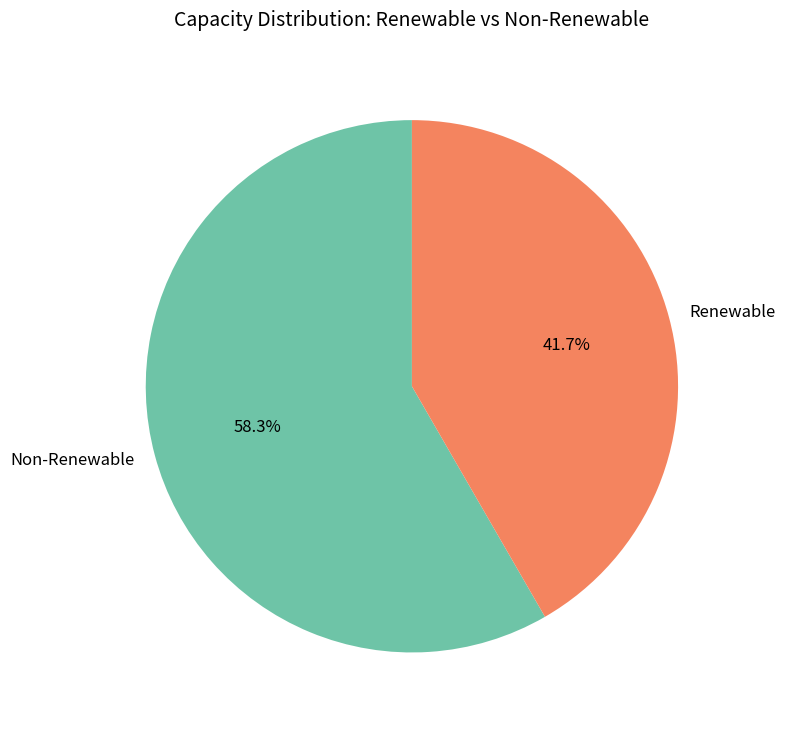

Which category has the smallest portion of the pie?

Renewable